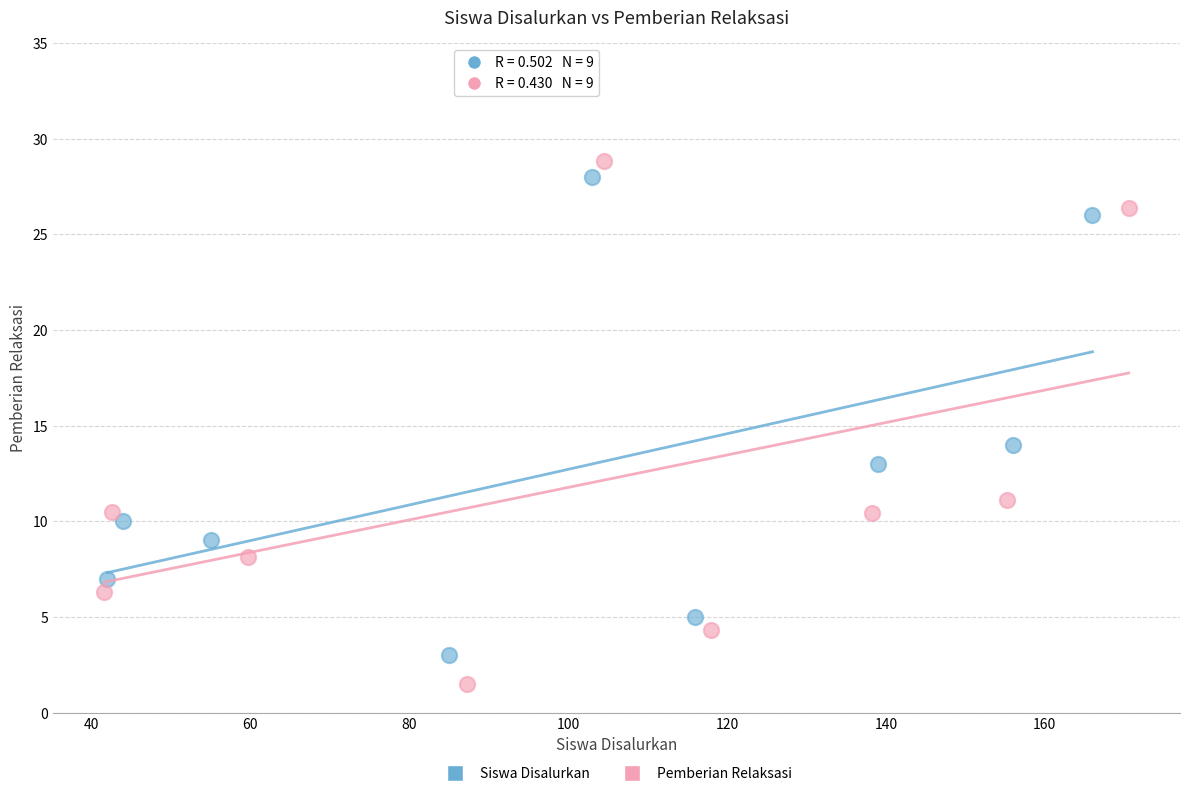

Which series has the widest spread of Y values?

Pemberian Relaksasi